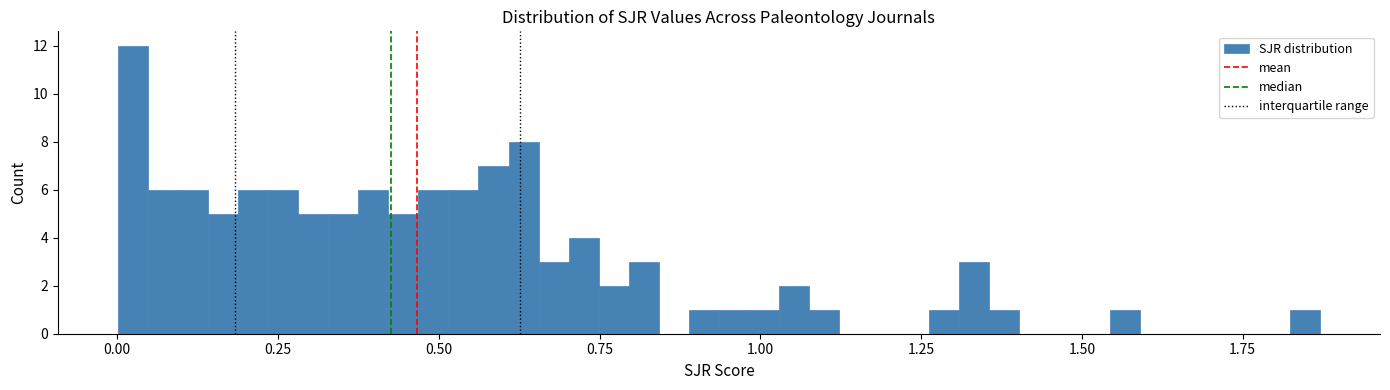

Around what value on the x-axis is the tallest bar? Give the approximate position of its centre, as read against the axis.

0.00